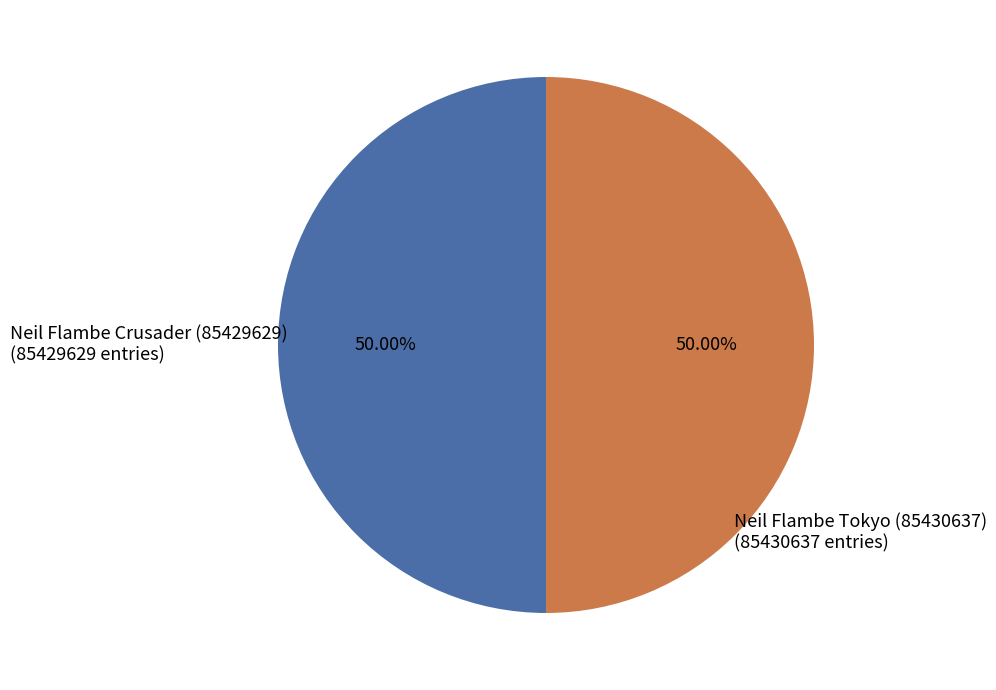

Approximately how many times larger is the value at Neil Flambe Tokyo (85430637) compared to Neil Flambe Crusader (85429629)?

1.0